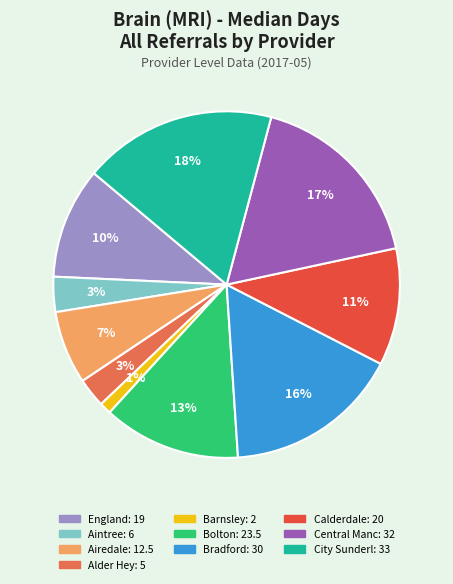

To the nearest percent, what is the difference between the largest and smallest slice percentages?

17%